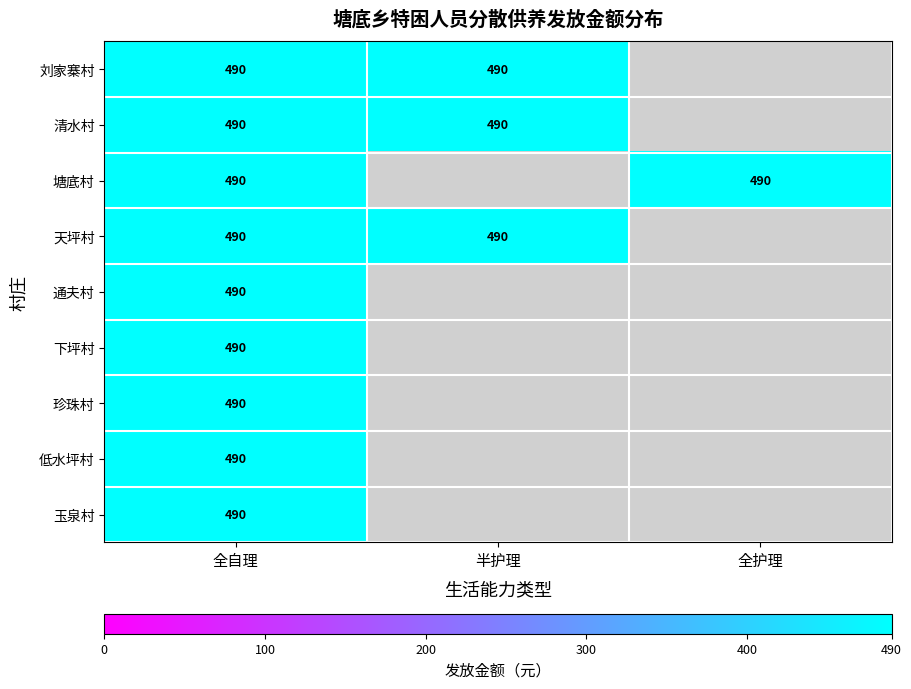

How many distinct data groups are displayed?

9